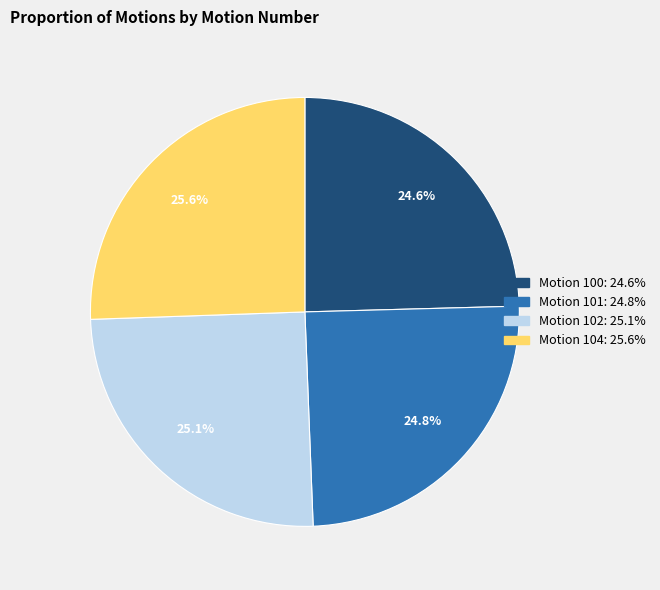

To the nearest percent, what is the average slice percentage?

25%